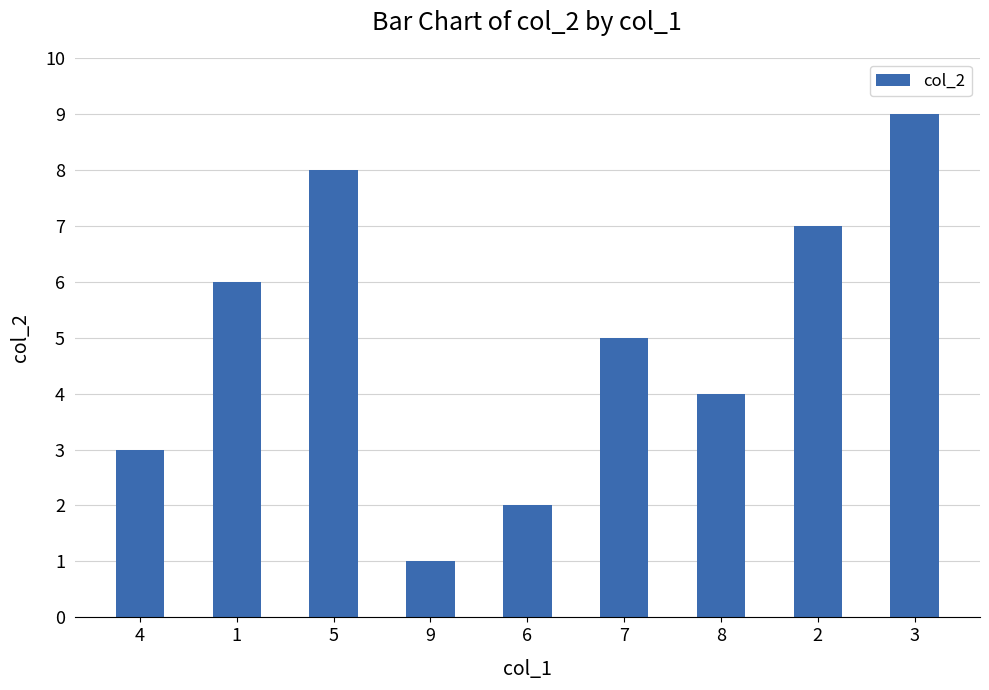

True or false: the data shows 8 at 5.

True